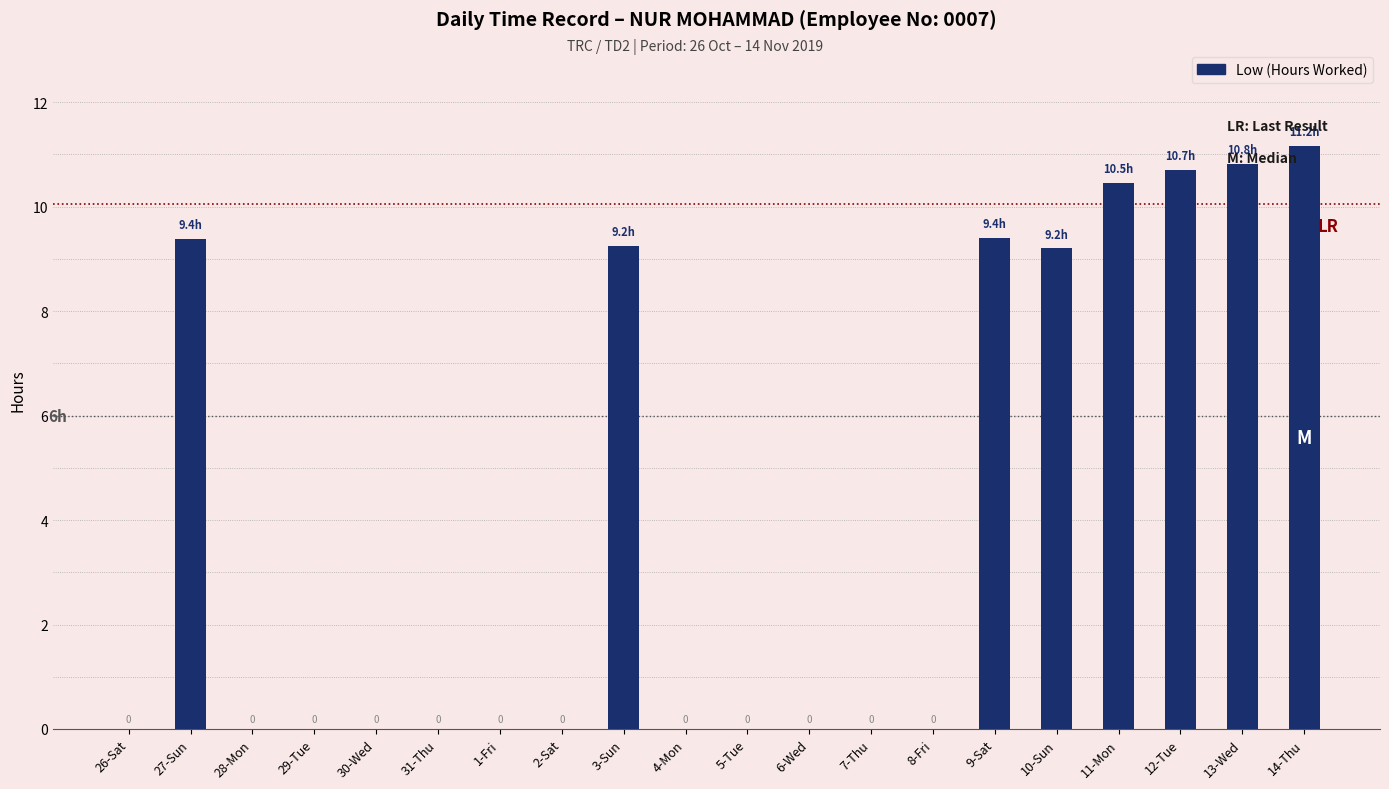

Between 27-Sun and 31-Thu, which is larger?

27-Sun